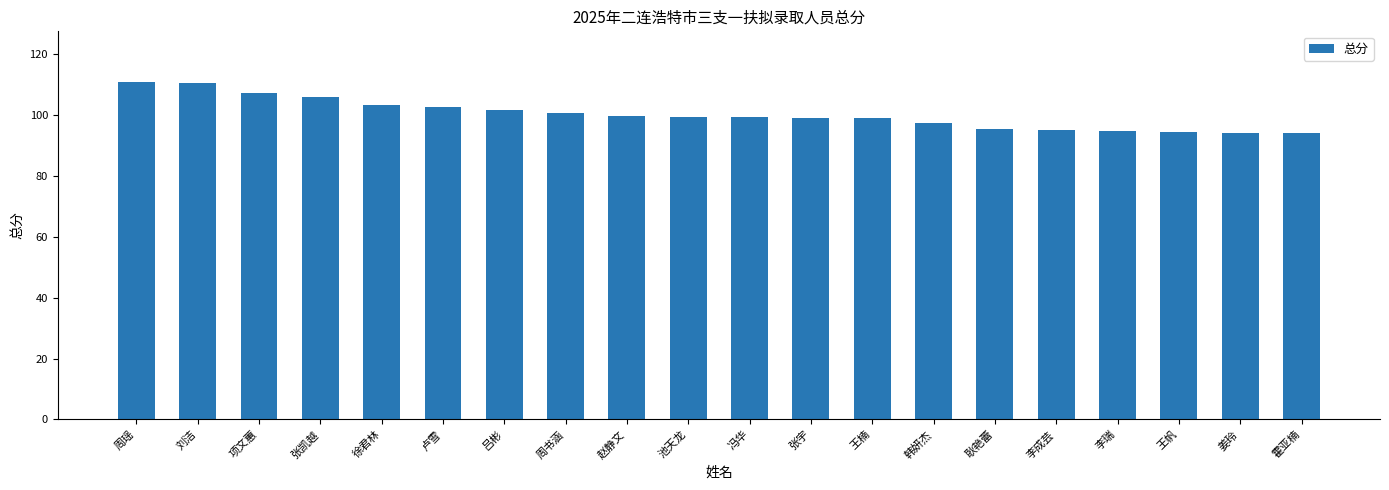

What is the average value?

100.3